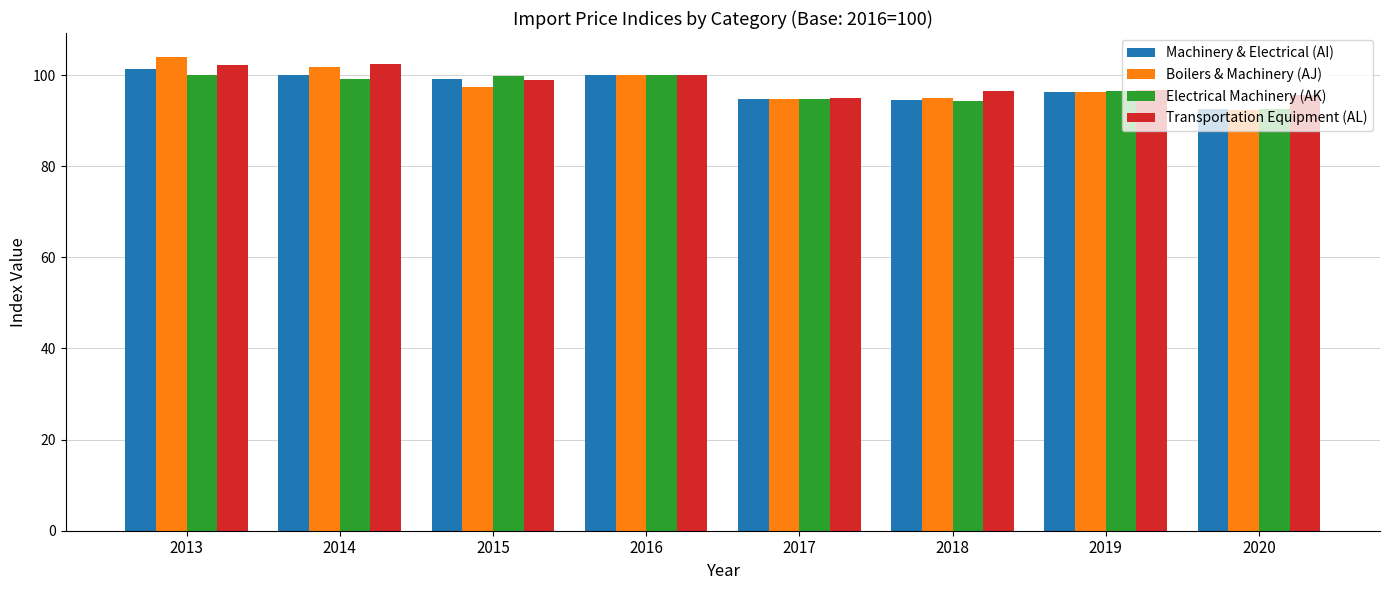

What is the highest value of the Electrical Machinery (AK) series?

100.0